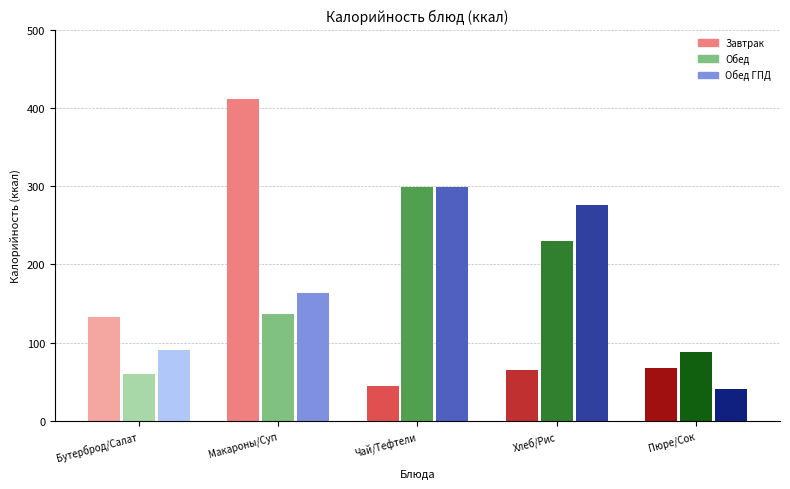

Which category has the highest value in the Завтрак series?

Макароны/Суп